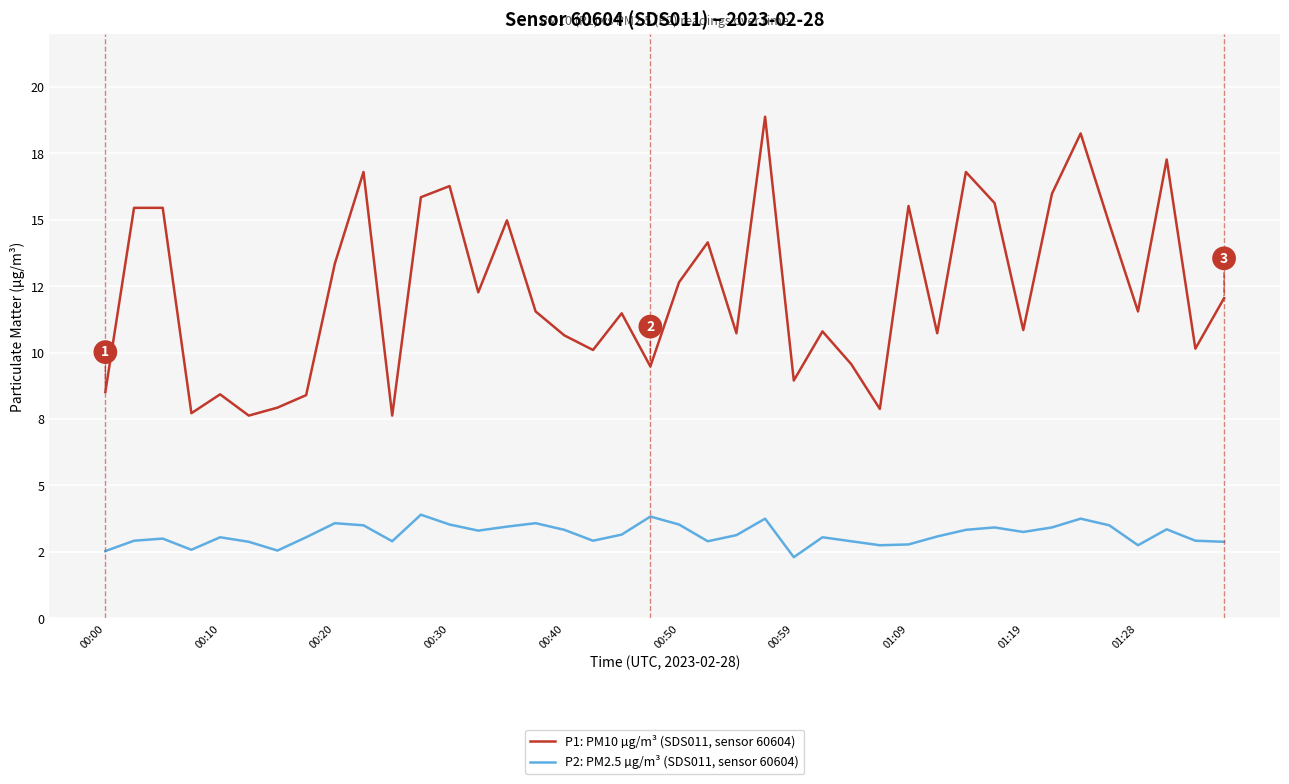

Which series has the widest spread of values?

P1: PM10 µg/m³ (SDS011, sensor 60604)